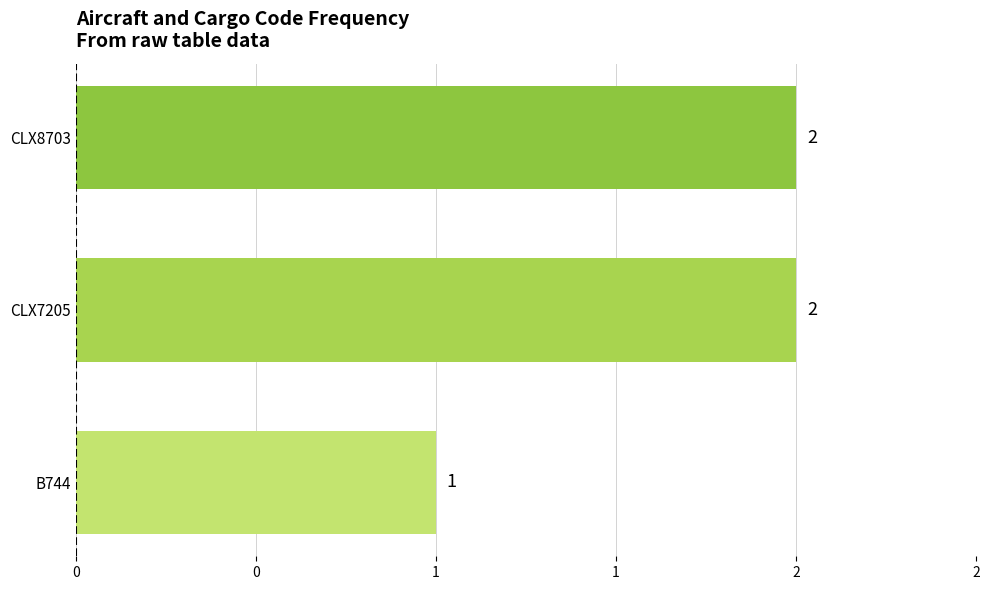

Does the chart contain any negative values?

No